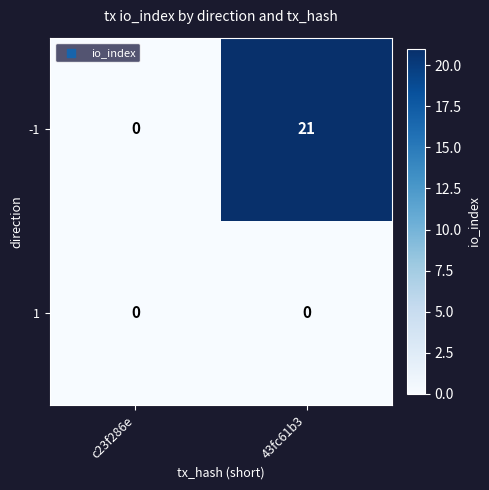

Rank the series at 43fc61b3 from lowest to highest value.

1, -1